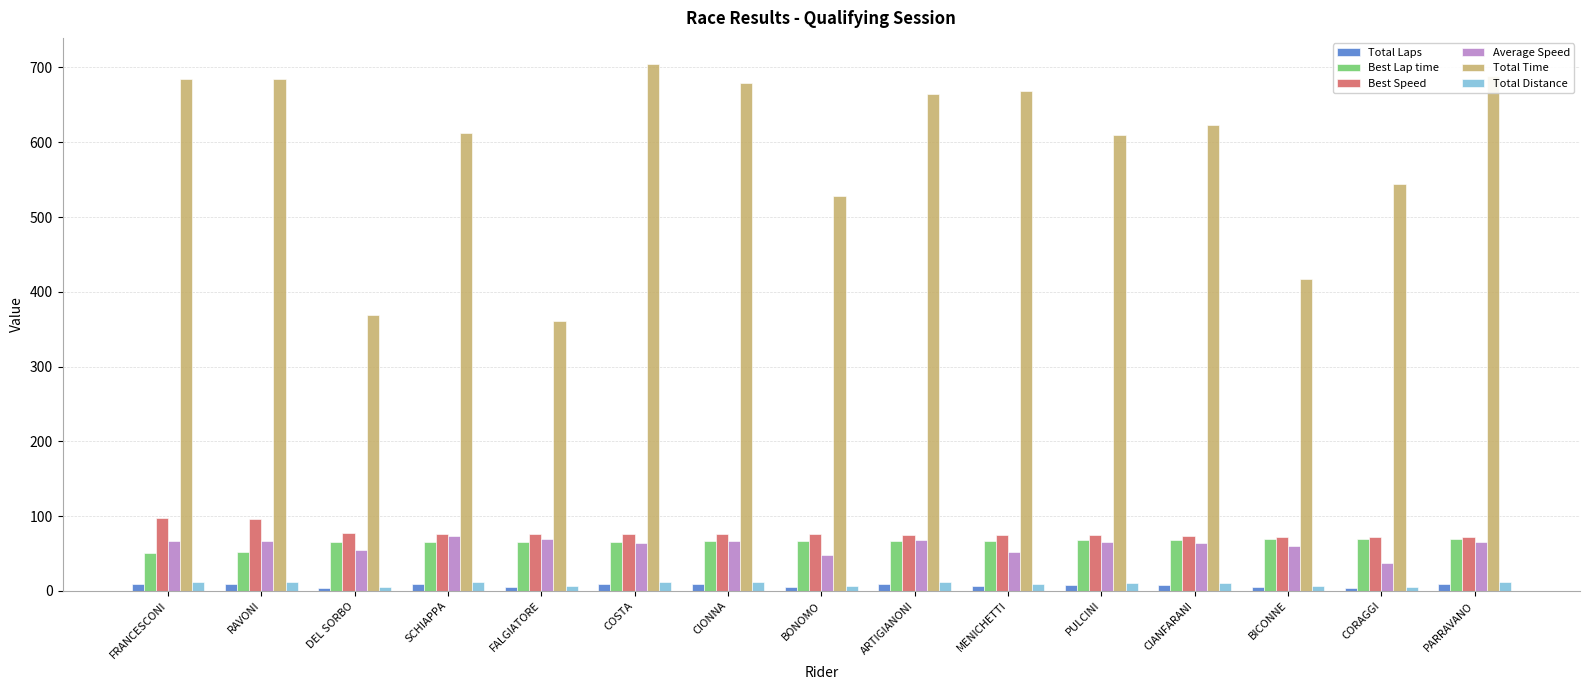

What is the difference between the second highest and second lowest values in the Best Lap time series?

17.4